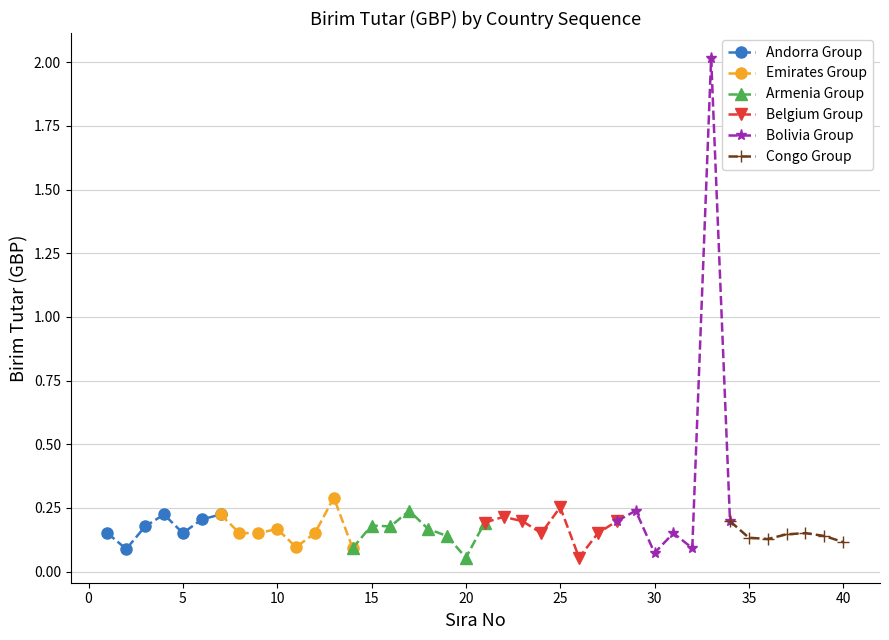

What is the value of the 16th point from the left?

0.2